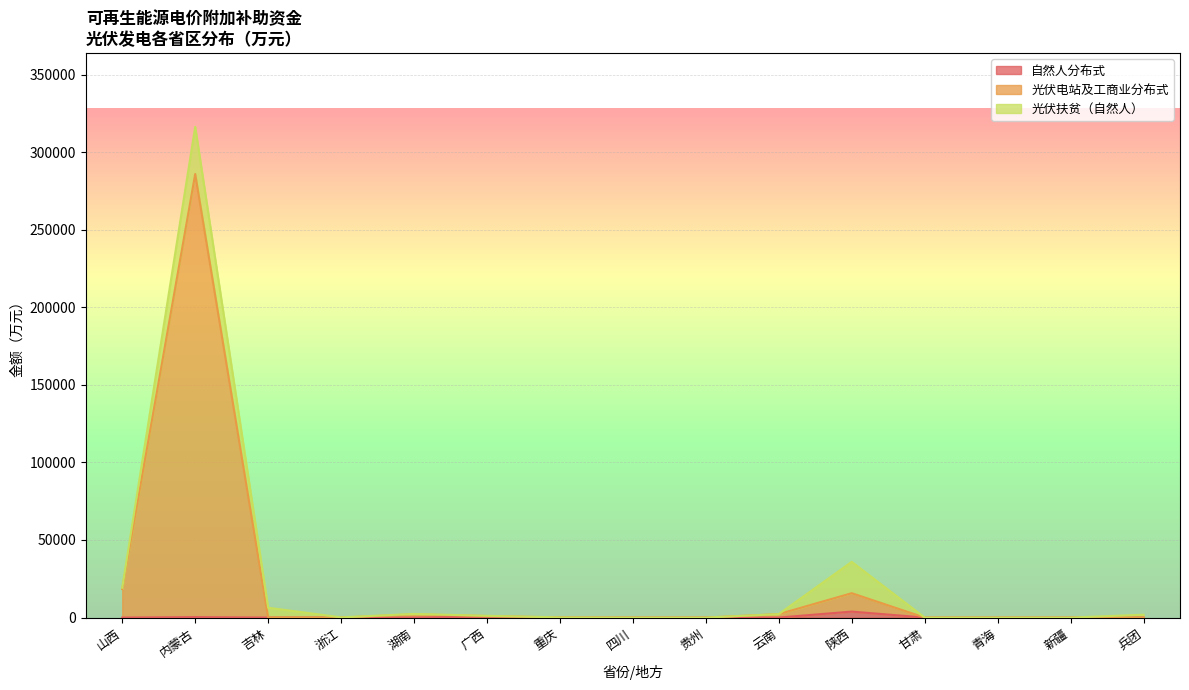

At which category is the sum across all series the highest?

内蒙古